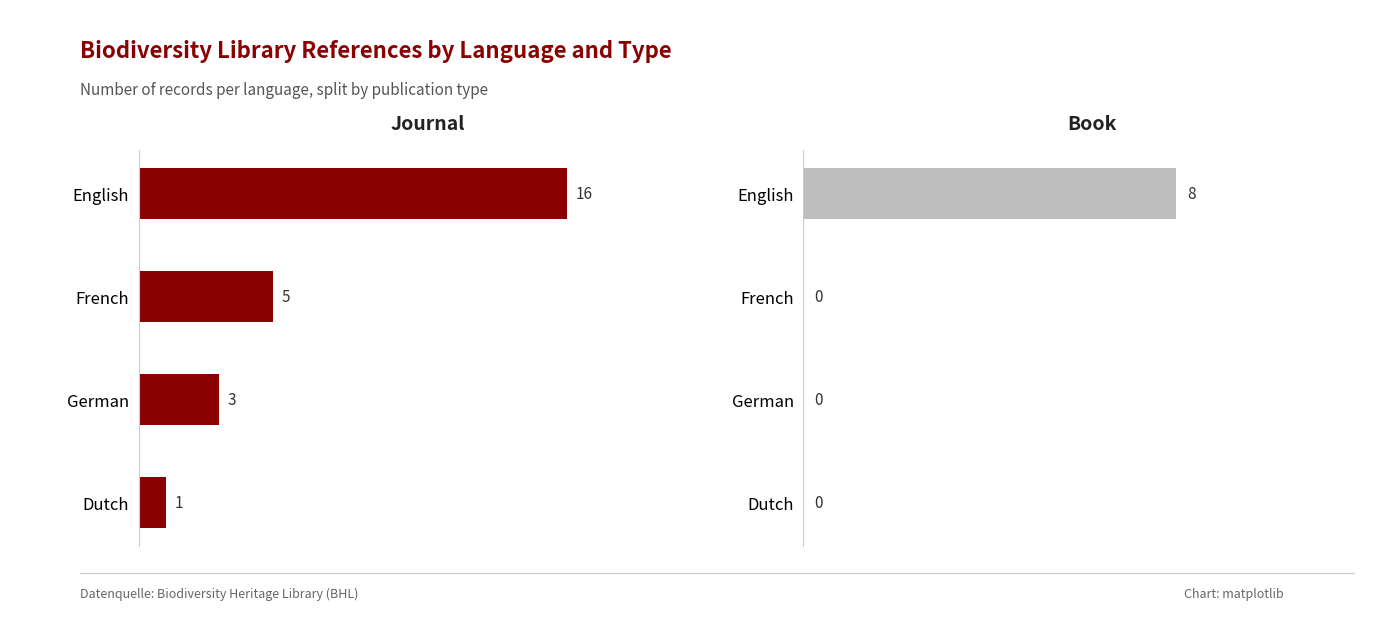

How many bars are there in total?

8